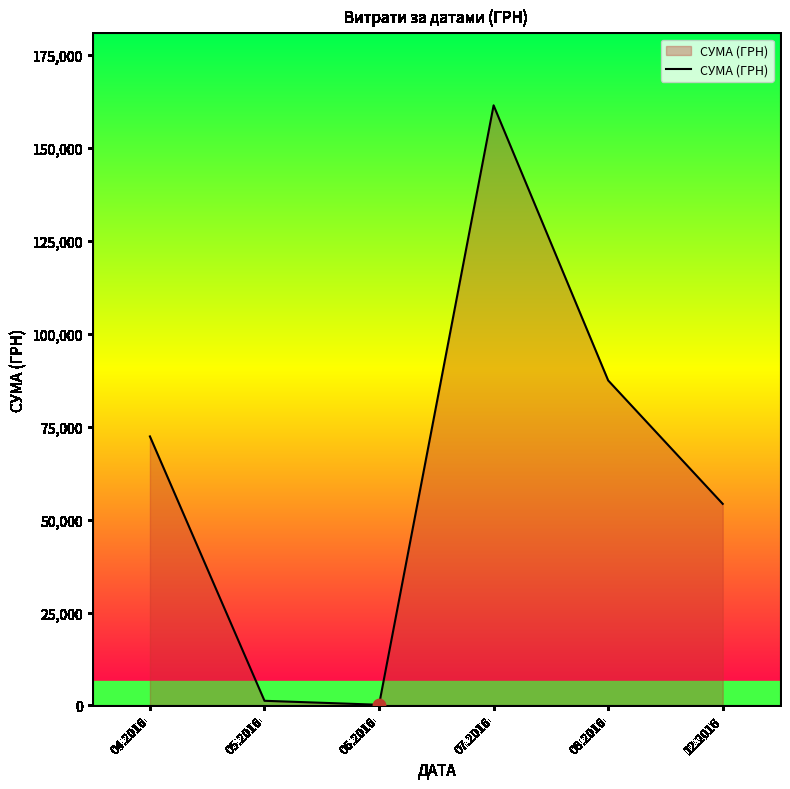

What is the ratio of the value at 06.2016 to the value at 05.2016?

0.1